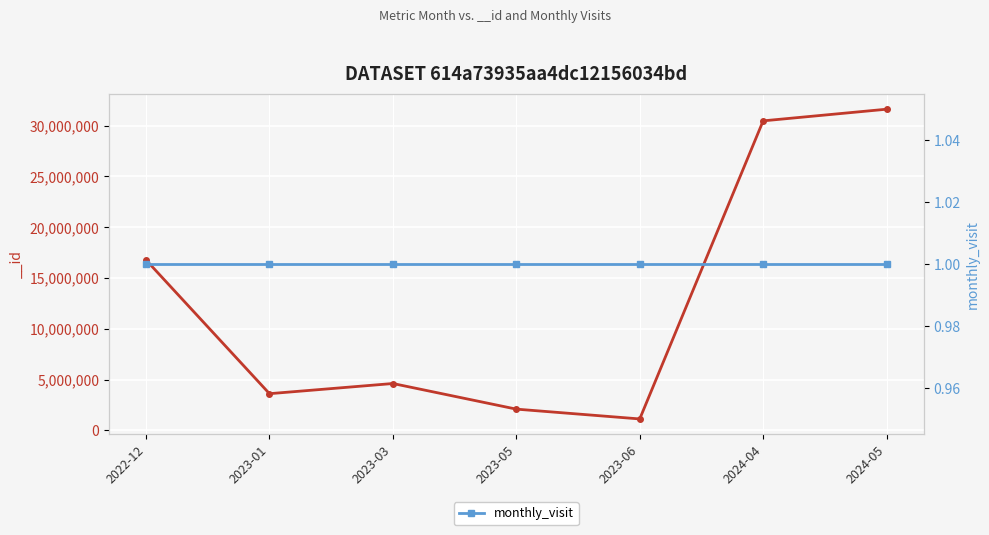

Reading left to right, list all the values displayed in this chart.

16771018	3616445	4616861	2096097	1131105	30467428	31613152